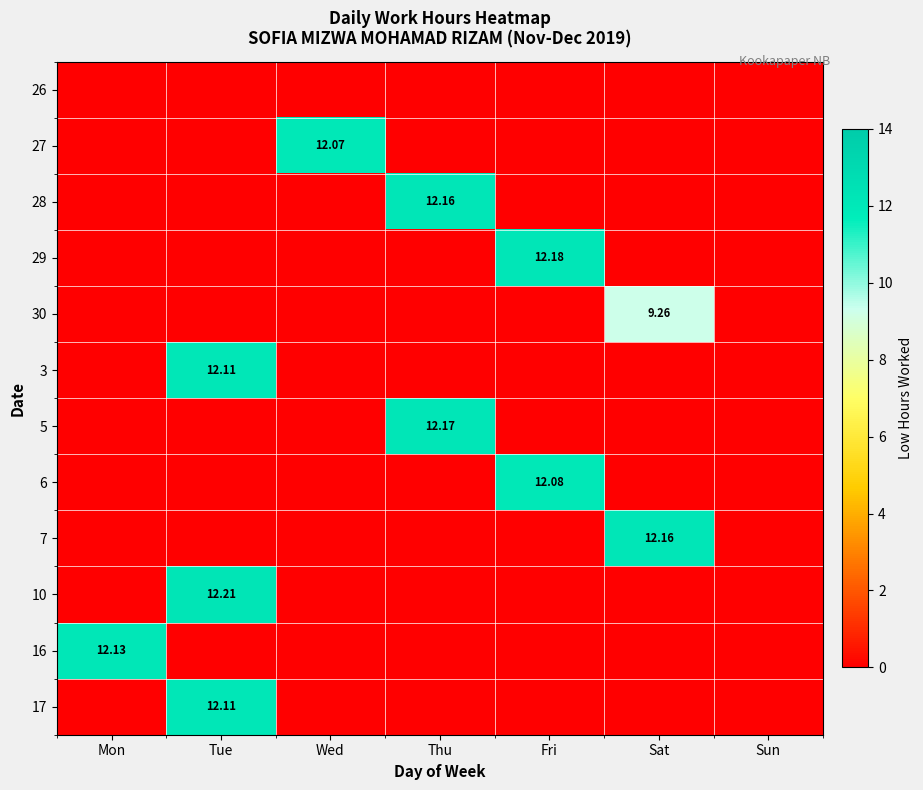

Rank the categories by 3 value from lowest to highest.

Mon, Wed, Thu, Fri, Sat, Sun, Tue